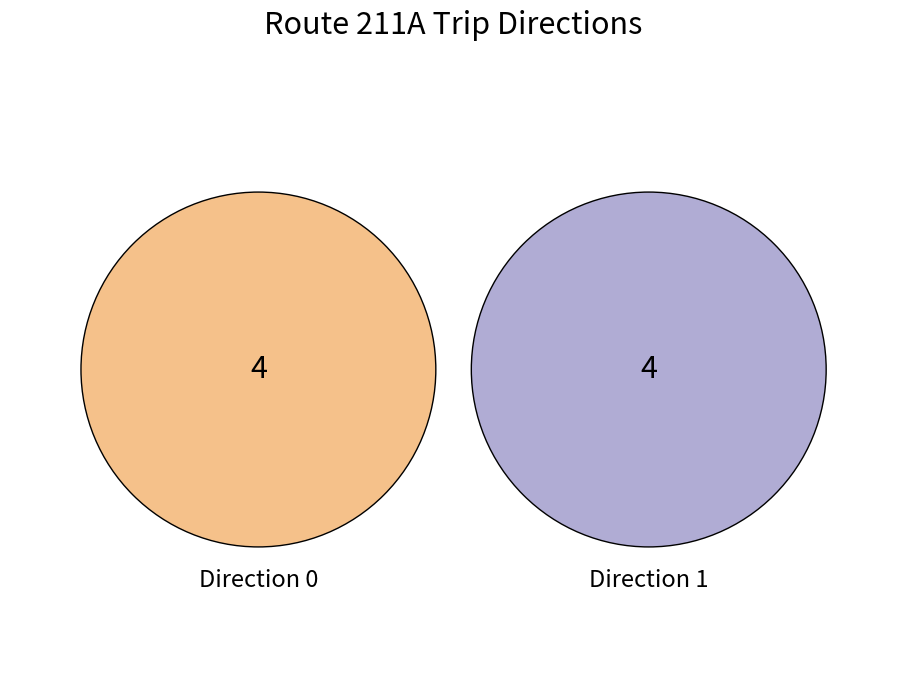

Is there any slice that represents more than half of the pie?

No